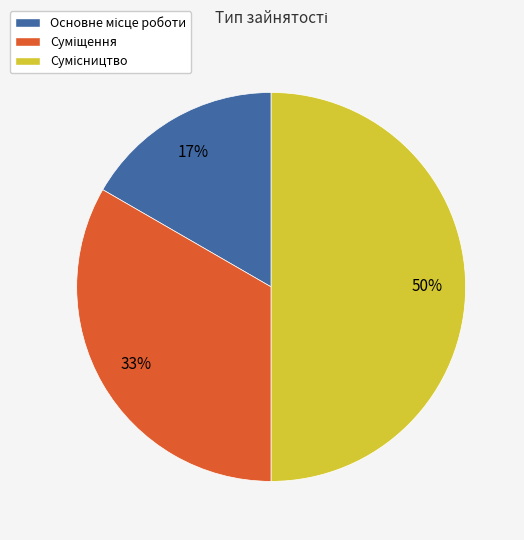

To the nearest percent, what is the difference between the largest and smallest slice percentages?

33%